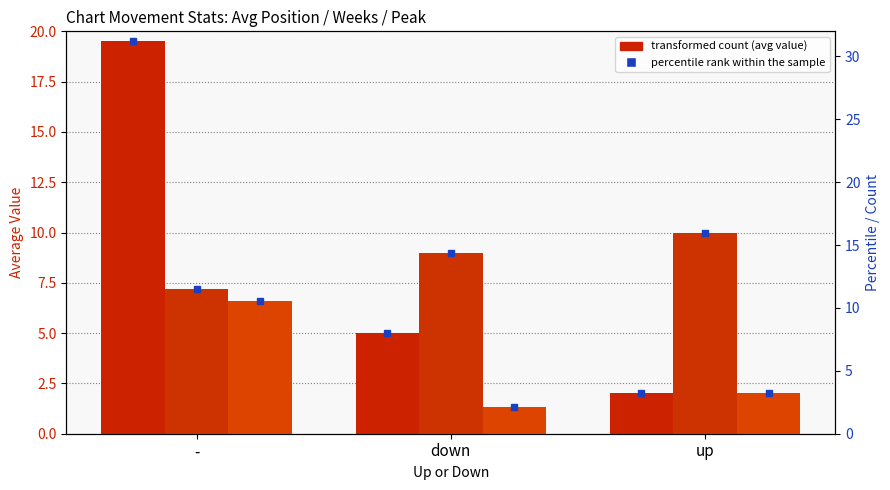

What is the spread (max minus min) of values at down?

7.7